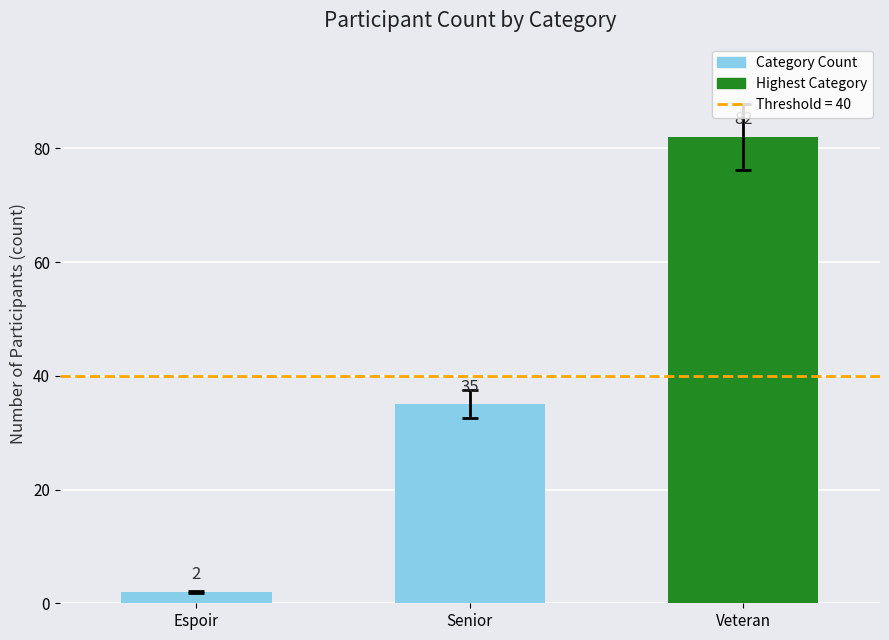

The value at Espoir is 47. True or false?

False